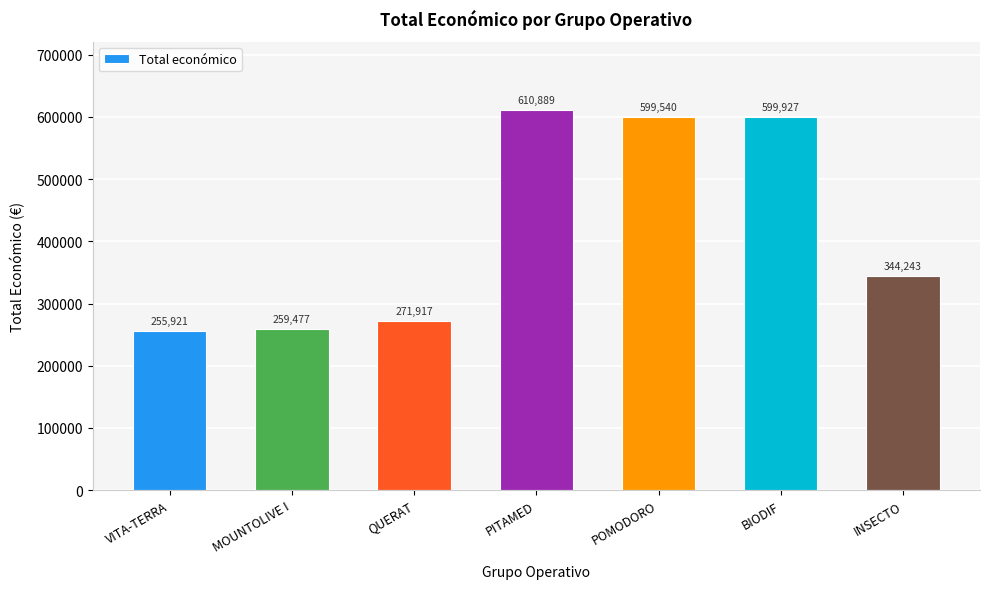

Where is the data nearest to the value 433405?

INSECTO